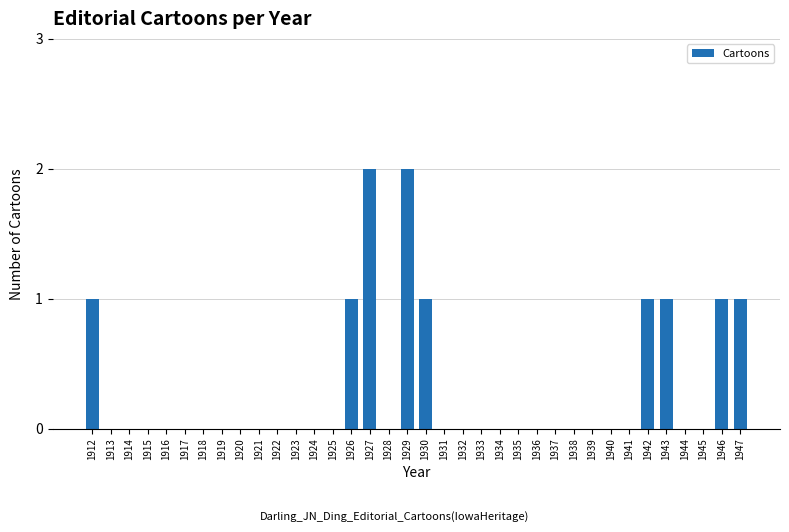

The value at 1944 is 1. True or false?

False